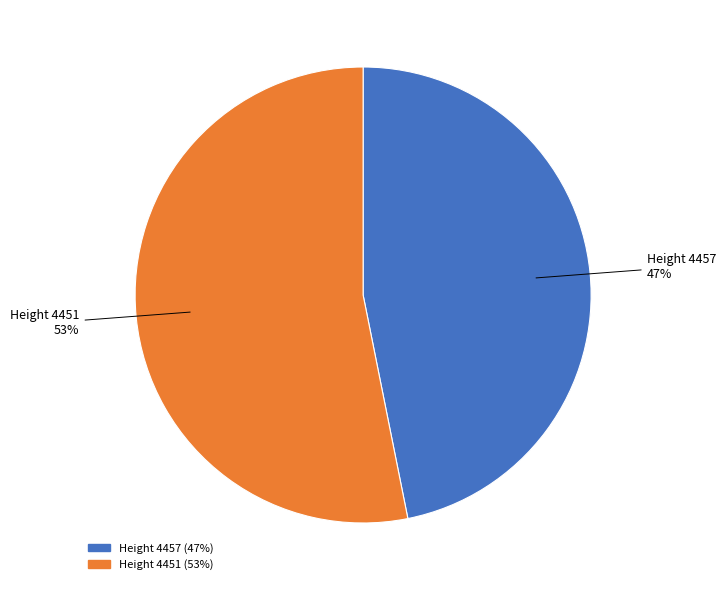

To the nearest percent, what is the average slice percentage?

50%